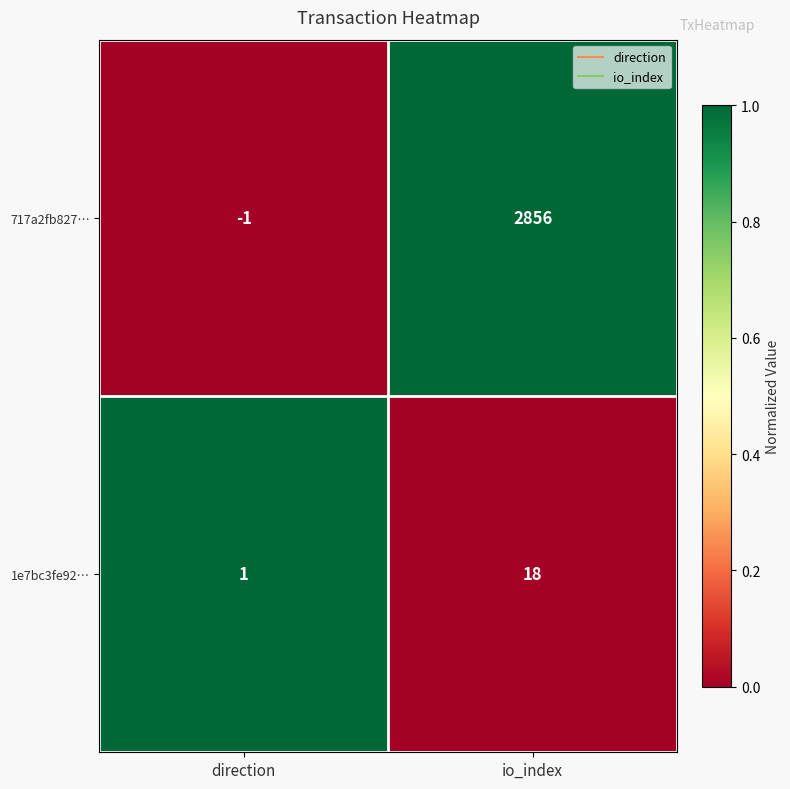

Count the number of categories in the chart.

2